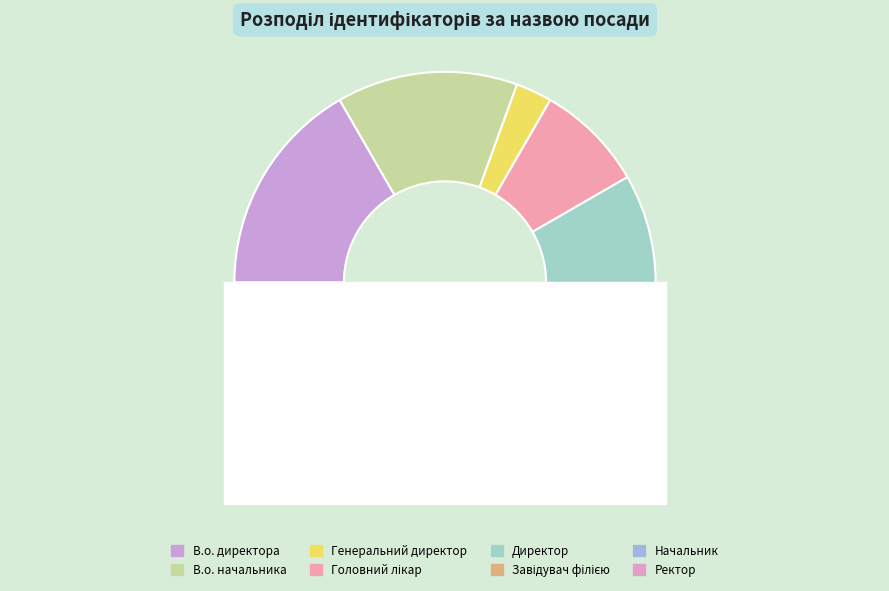

To the nearest percent, what is the combined percentage of В.о. директора and В.о. начальника?

31%